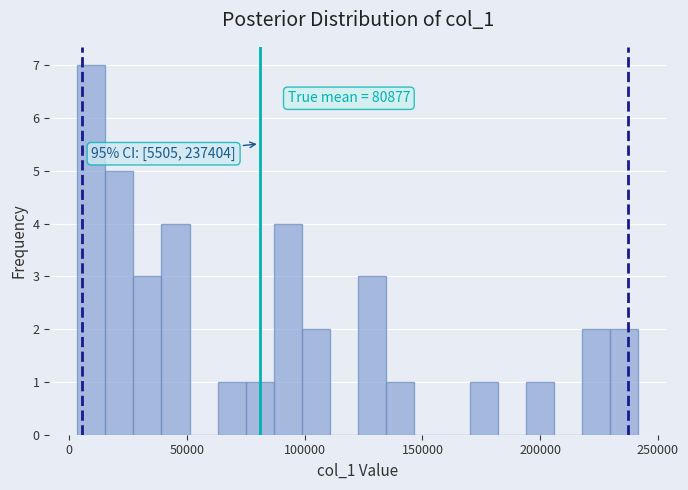

Around what value on the x-axis is the tallest bar? Give the approximate position of its centre, as read against the axis.

10000